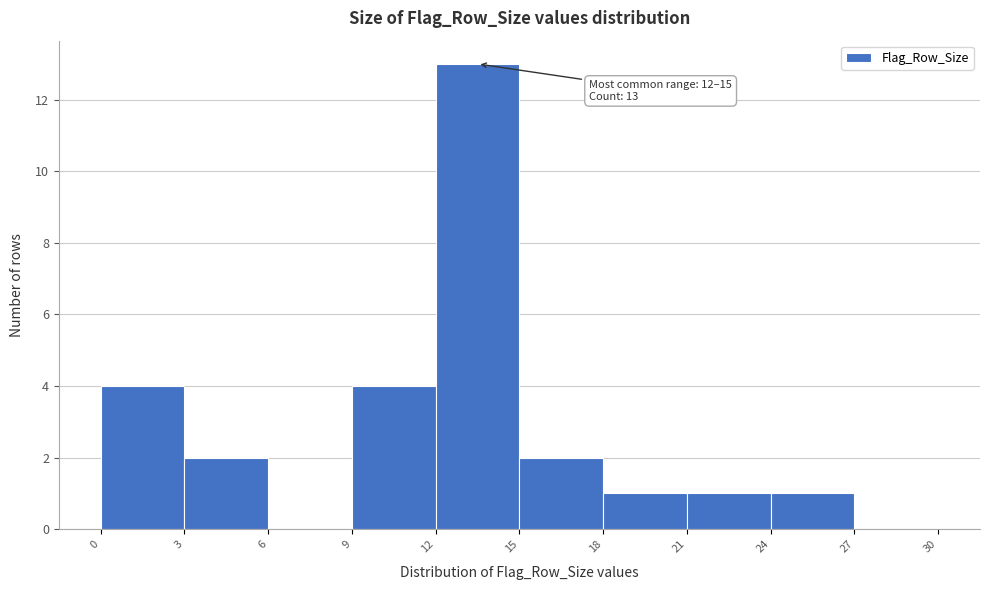

Over which range of the x-axis is the bar tallest?

12 to 15